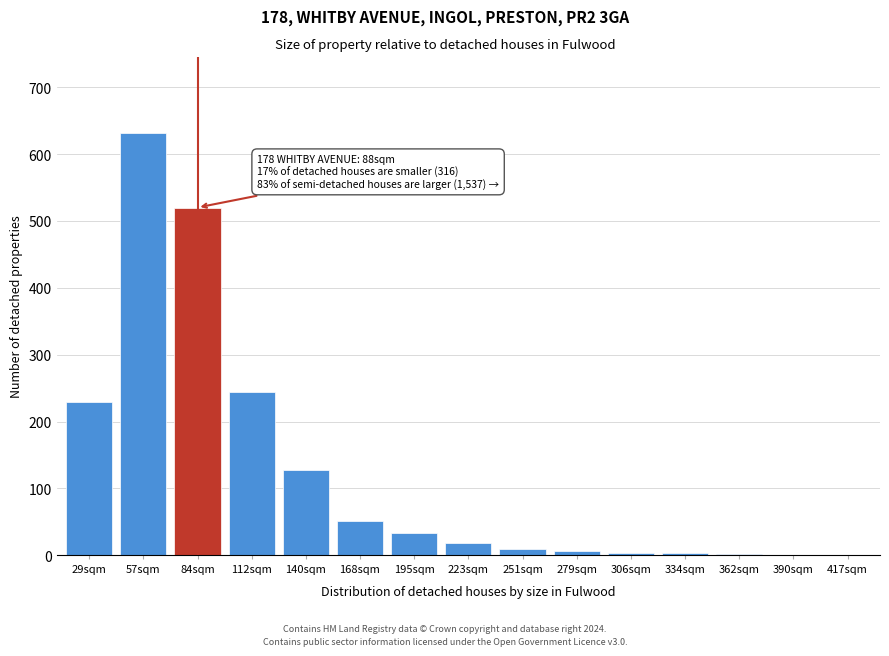

True or false: the data shows 520 at 84sqm.

True